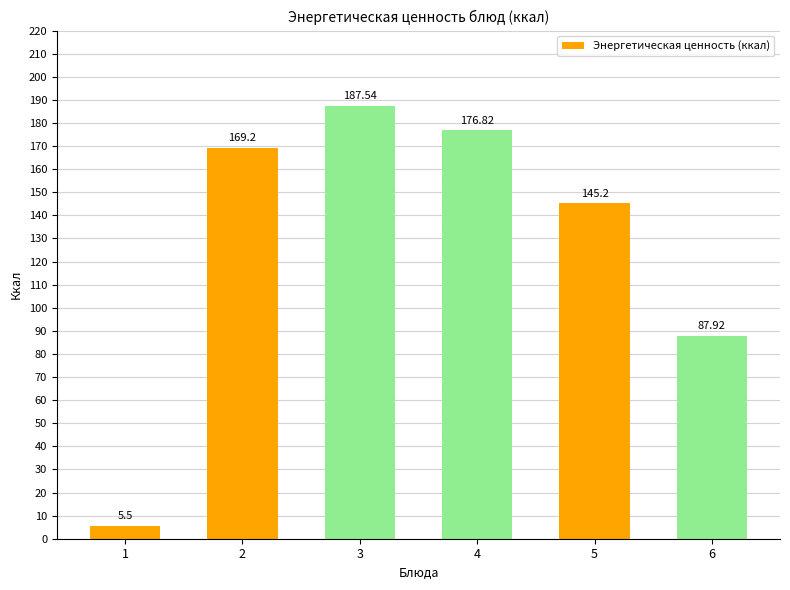

Is it true that the value at 3 is 90.6?

False